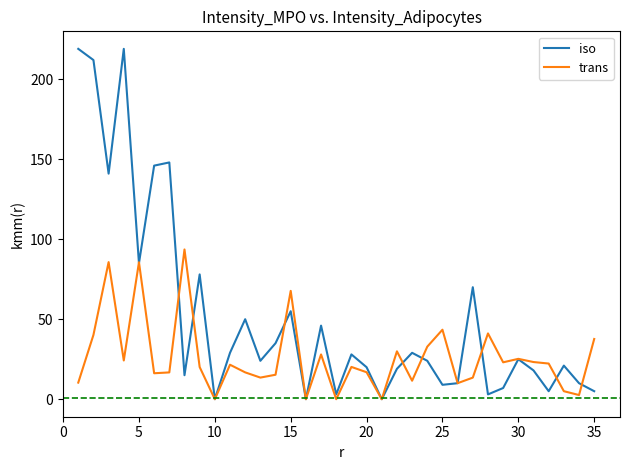

List the series in order of their peak value, lowest first.

trans, iso